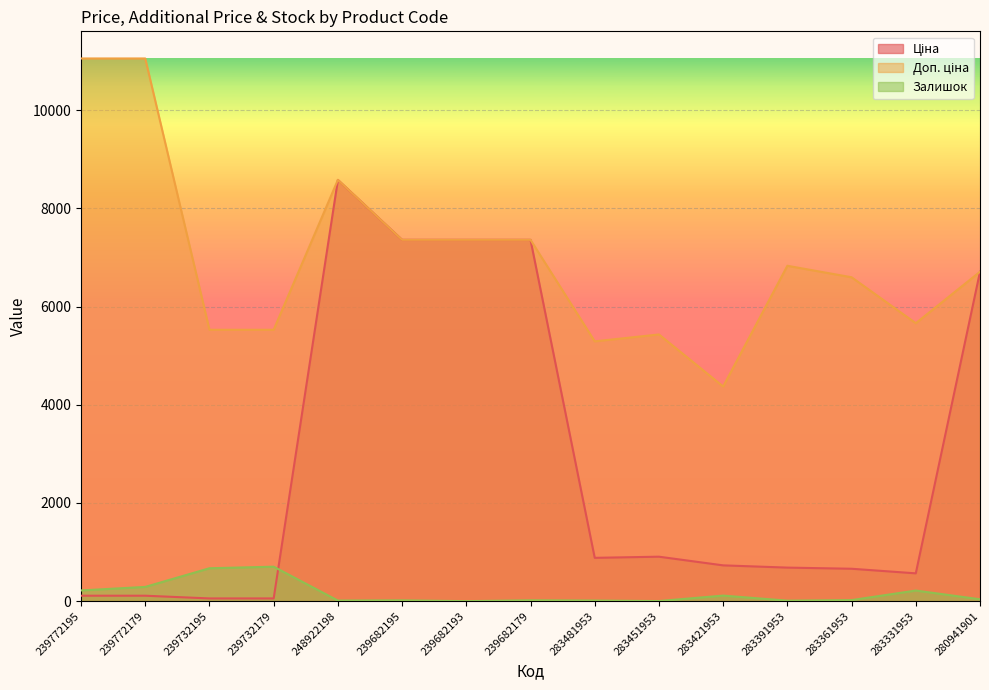

At which category is the sum across all series the highest?

248922198